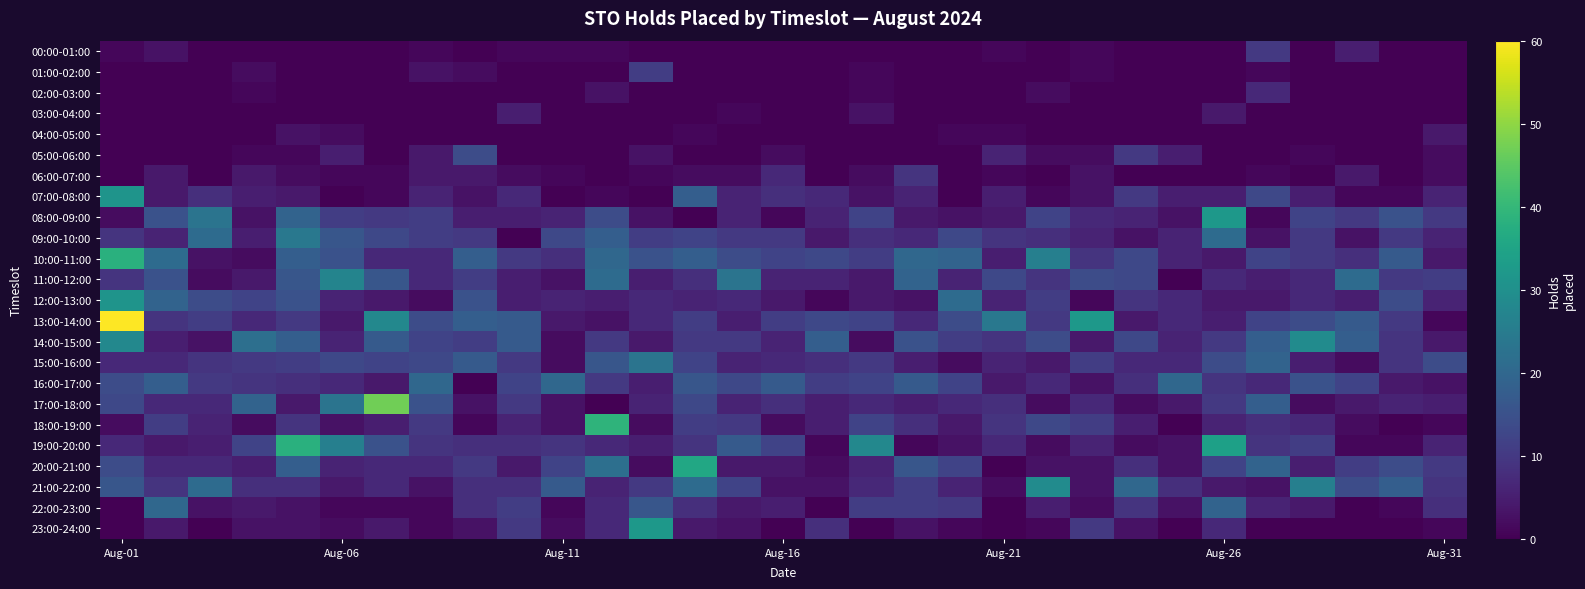

Reading left to right, extract all data points from this chart.

00:00-01:00: 1	3	0	0	0	0	0	1	0	1	1	1	0	0	0	0	0	0	0	0	1	0	1	0	0	0	10	0	5	0	0
01:00-02:00: 0	0	0	2	0	0	0	3	2	0	0	0	11	0	0	0	0	1	0	0	0	0	1	0	0	0	1	0	0	0	0
02:00-03:00: 0	0	0	1	0	0	0	0	0	0	0	3	0	0	0	0	0	1	0	0	0	2	0	0	0	0	7	0	0	0	0
03:00-04:00: 0	0	0	0	0	0	0	0	0	5	0	0	0	0	1	0	0	3	0	0	0	0	0	0	0	4	0	0	0	0	0
04:00-05:00: 0	0	0	0	3	2	0	0	0	0	0	0	0	1	0	0	0	0	0	1	1	0	0	0	0	0	0	0	0	0	4
05:00-06:00: 0	0	0	1	1	5	0	4	14	0	0	0	3	0	0	2	0	0	0	0	6	2	2	10	5	0	0	1	0	0	2
06:00-07:00: 0	4	0	4	2	1	1	4	4	2	1	0	1	2	2	7	0	2	9	0	1	0	3	0	0	0	1	0	4	0	2
07:00-08:00: 31	4	8	5	4	0	1	6	3	7	0	1	0	18	6	8	7	3	6	0	5	1	3	10	5	5	13	5	1	1	6
08:00-09:00: 2	15	23	3	19	11	10	11	5	5	6	14	3	0	6	1	6	12	4	3	4	12	7	6	3	32	1	12	10	15	10
09:00-10:00: 9	6	21	5	24	16	13	11	10	0	13	18	11	12	10	10	4	8	7	13	9	8	6	3	6	21	3	10	3	10	6
10:00-11:00: 38	21	3	2	18	15	7	7	18	10	8	20	15	18	14	12	13	11	20	19	5	26	9	13	6	4	12	10	8	17	4
11:00-12:00: 9	15	2	4	16	27	16	7	11	5	3	21	5	8	23	6	6	4	19	6	13	9	14	13	0	7	5	7	21	10	11
12:00-13:00: 31	19	14	12	15	6	4	2	15	5	6	5	7	6	7	4	1	4	3	21	6	11	1	9	7	4	4	7	5	14	6
13:00-14:00: 60	9	11	7	10	4	28	14	18	17	4	3	7	11	5	11	13	12	7	14	24	10	32	4	7	5	12	14	17	10	1
14:00-15:00: 28	5	3	22	18	6	17	12	11	17	2	10	4	10	10	6	18	2	15	11	9	14	4	13	6	10	18	29	18	9	4
15:00-16:00: 7	7	9	10	11	13	12	13	17	10	2	16	23	12	6	7	8	10	5	2	6	4	11	7	7	14	19	5	2	9	14
16:00-17:00: 14	18	10	9	8	7	4	20	0	12	20	10	5	16	13	17	11	12	17	12	4	7	3	8	20	9	7	15	12	4	3
17:00-18:00: 13	7	7	19	4	23	47	15	3	10	3	0	6	13	6	8	5	7	5	7	8	2	7	2	4	10	18	2	4	6	5
18:00-19:00: 2	11	6	2	9	3	5	10	1	6	3	39	2	11	10	2	5	12	8	4	9	13	11	5	0	6	8	7	2	0	1
19:00-20:00: 7	4	5	12	38	26	15	9	8	8	9	7	5	9	17	12	1	28	1	3	7	2	6	2	3	34	9	11	1	1	6
20:00-21:00: 14	7	7	5	18	6	7	7	10	4	12	22	2	36	4	4	2	6	16	12	0	3	3	8	3	12	19	5	11	14	10
21:00-22:00: 16	9	21	8	8	4	7	3	8	8	17	6	10	21	12	3	3	7	11	6	2	29	3	20	8	4	3	26	14	18	9
22:00-23:00: 0	20	3	4	3	1	1	1	8	11	1	7	16	8	4	5	0	11	11	10	0	5	2	9	3	19	6	4	0	1	8
23:00-24:00: 0	4	0	3	3	2	4	1	3	10	2	7	32	4	3	0	8	0	3	1	0	1	10	3	0	7	0	0	0	0	1